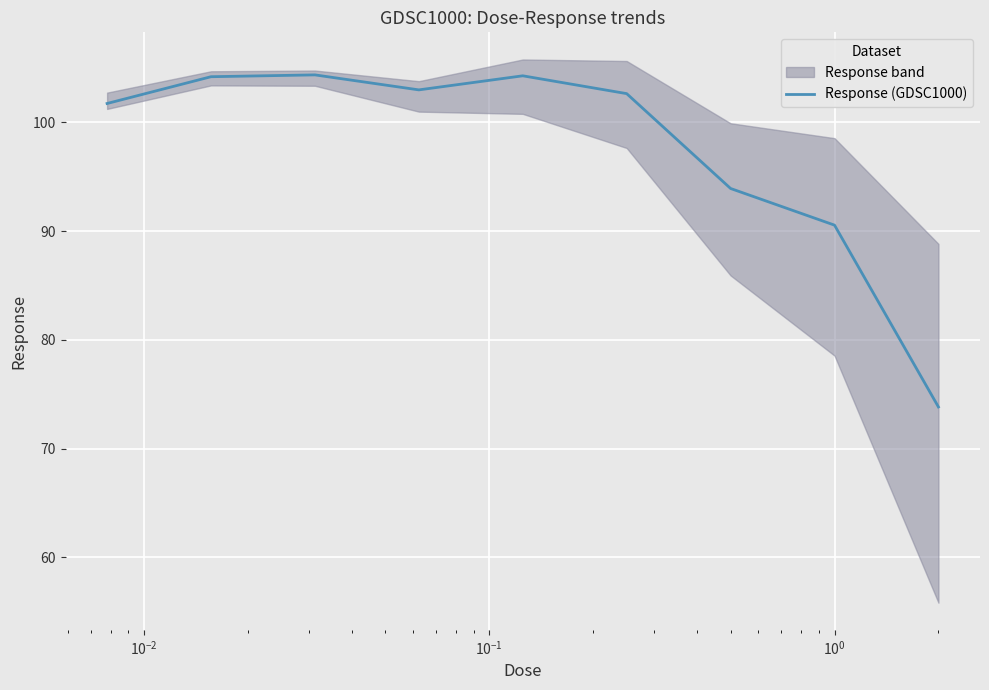

What is the lowest value of the Response (GDSC1000) series?

73.8